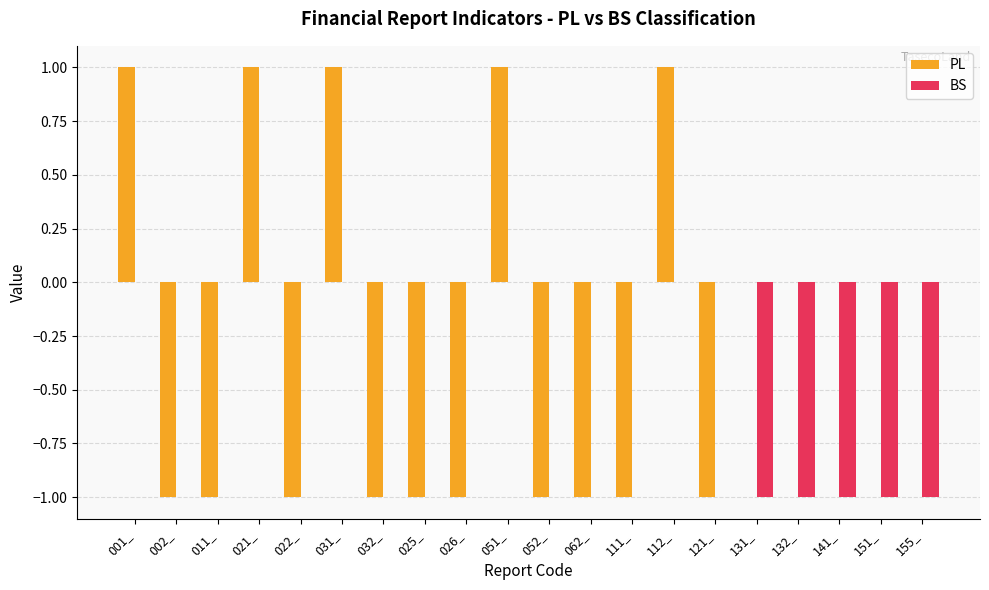

Is the value of BS at 051_ greater than the value of PL at 011_?

Yes